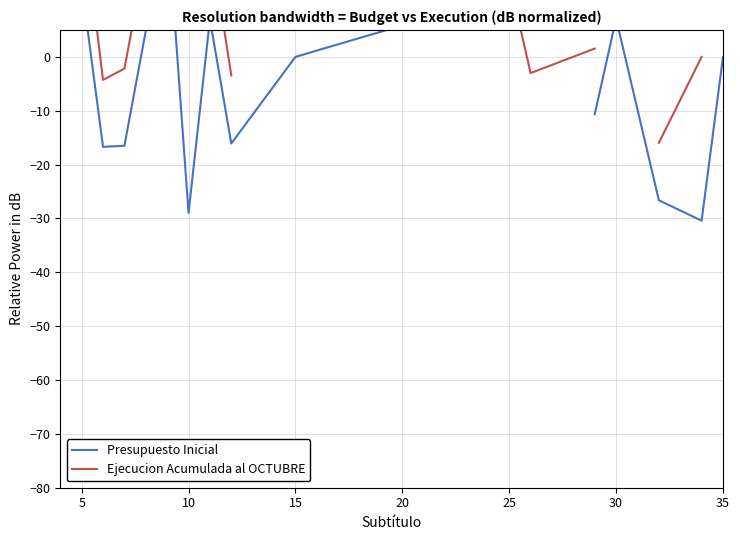

Which series changed the most between 10 and 16?

Presupuesto Inicial